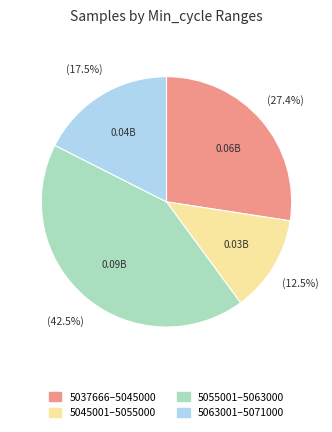

Is there any slice that represents more than half of the pie?

No